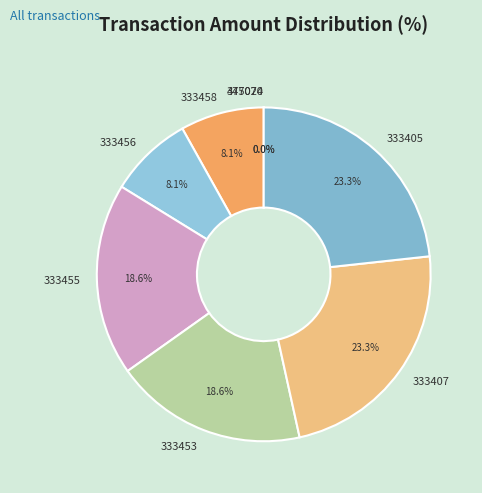

True or false: 333456 accounts for 8% of the total.

True